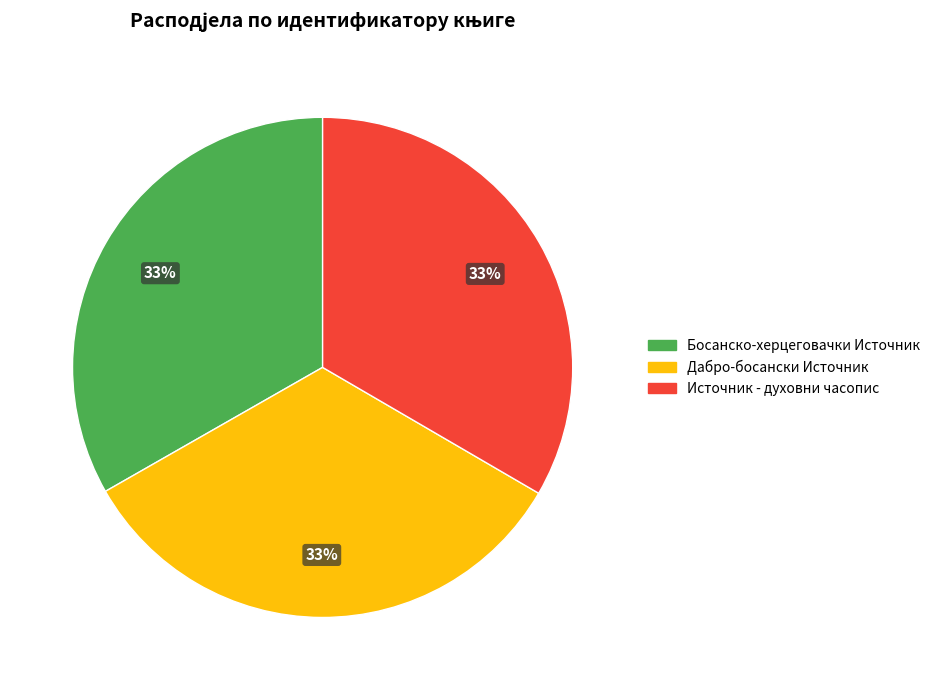

What is the ratio of the value at Дабро-босански Источник to the value at Источник - духовни часопис?

1.0